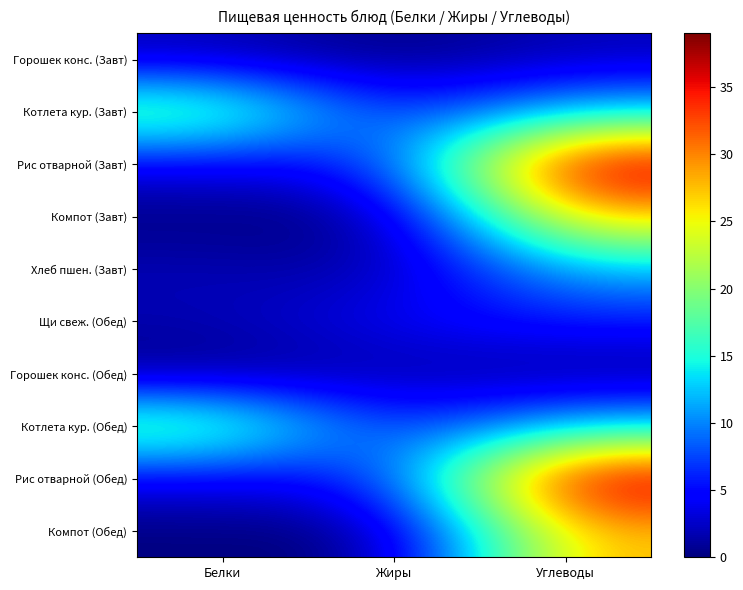

Between Белки and Жиры, which is larger?

Белки